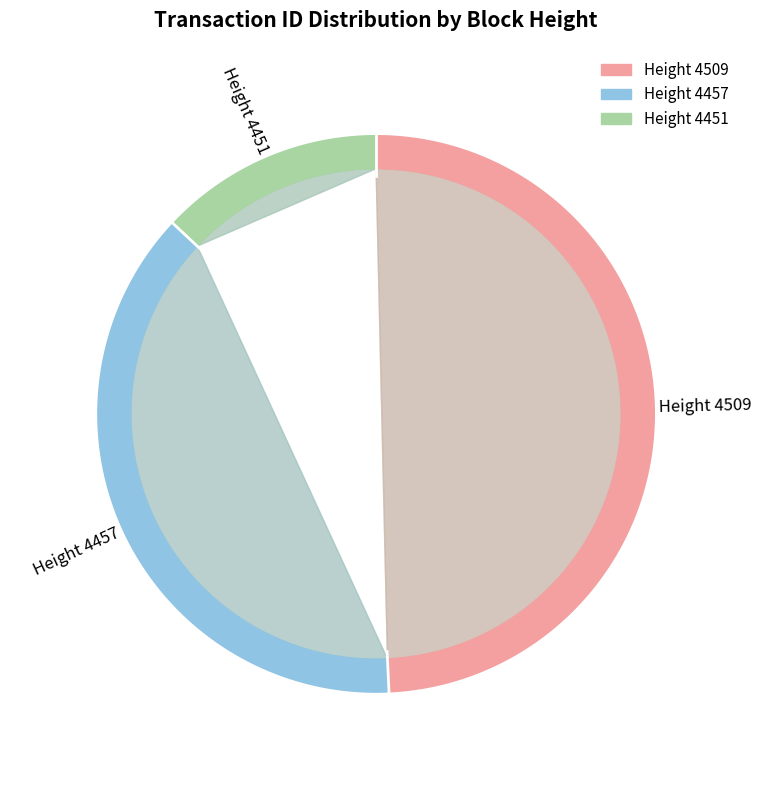

True or false: 4451 accounts for 13% of the total.

True